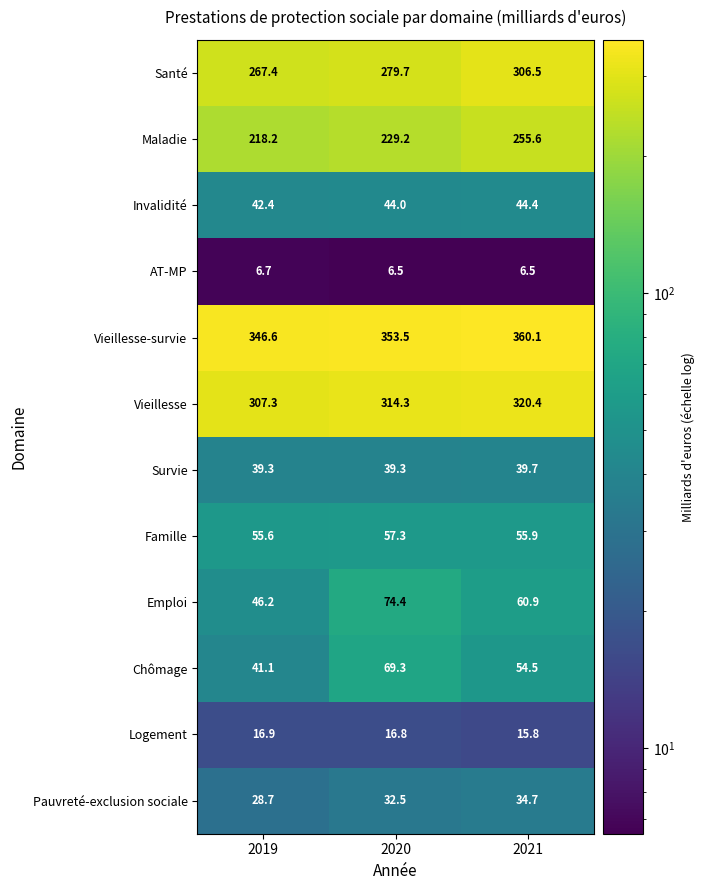

Rank the series at 2021 from lowest to highest value.

AT-MP, Logement, Pauvreté-exclusion sociale, Survie, Invalidité, Chômage, Famille, Emploi, Maladie, Santé, Vieillesse, Vieillesse-survie